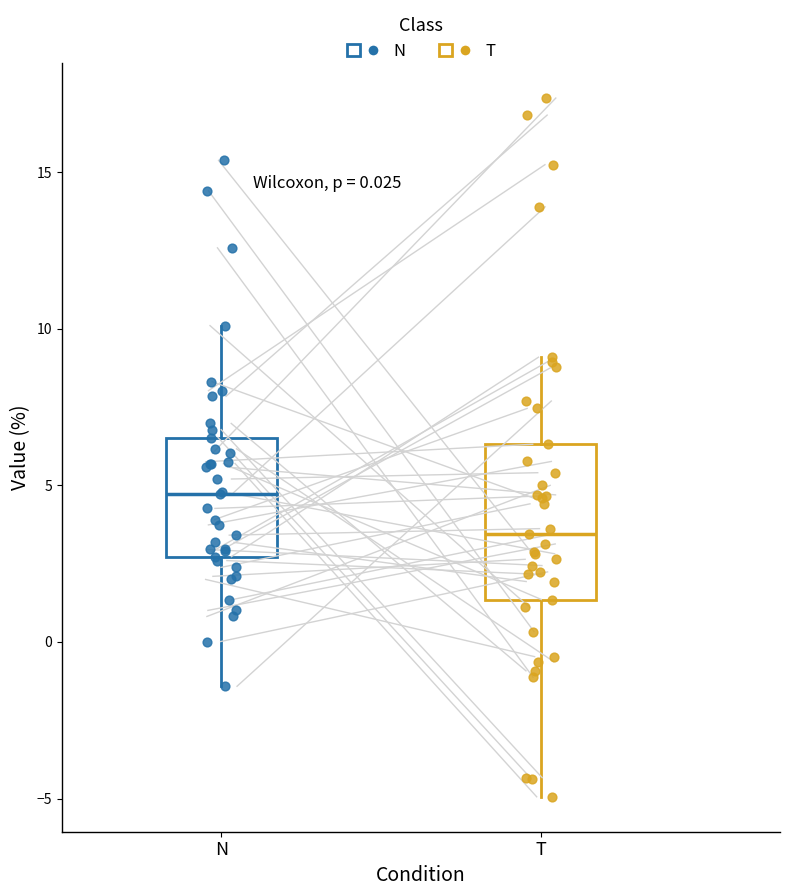

Reading left to right, transcribe this box plot: for each box, give where its median line is, the range the box spans, and where its two whiskers end, as read against the y-axis. The values are not printed on the chart, so give them approximately, as read against the axis.

N: median 4.5, box 2.5 to 6.5, whiskers -1.5 to 10.0
T: median 3.5, box 1.5 to 6.5, whiskers -5.0 to 9.0